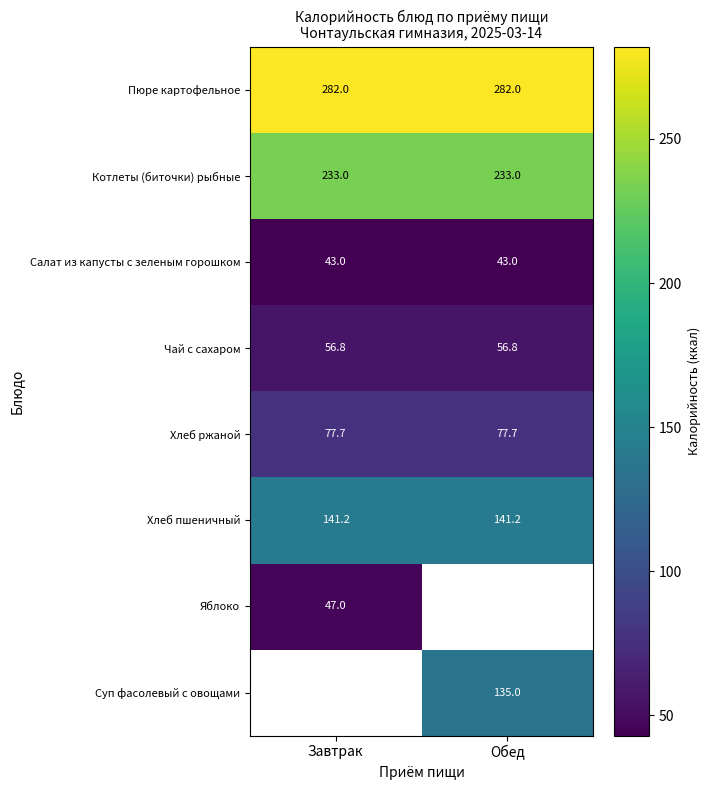

What value does the Чай с сахаром series have at Обед?

56.8